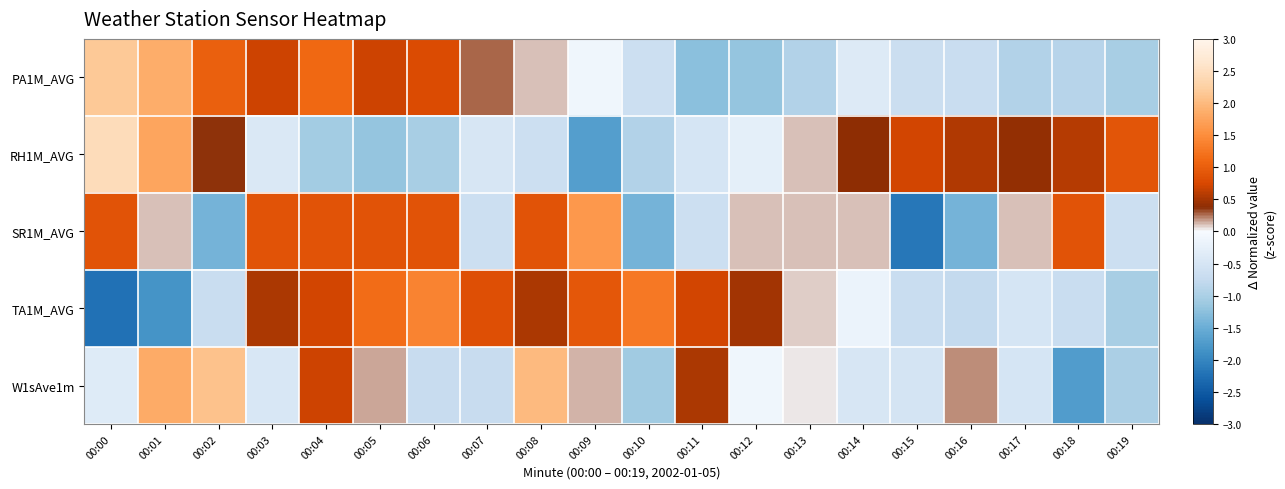

What is the total value across all series at 00:08?

2.8